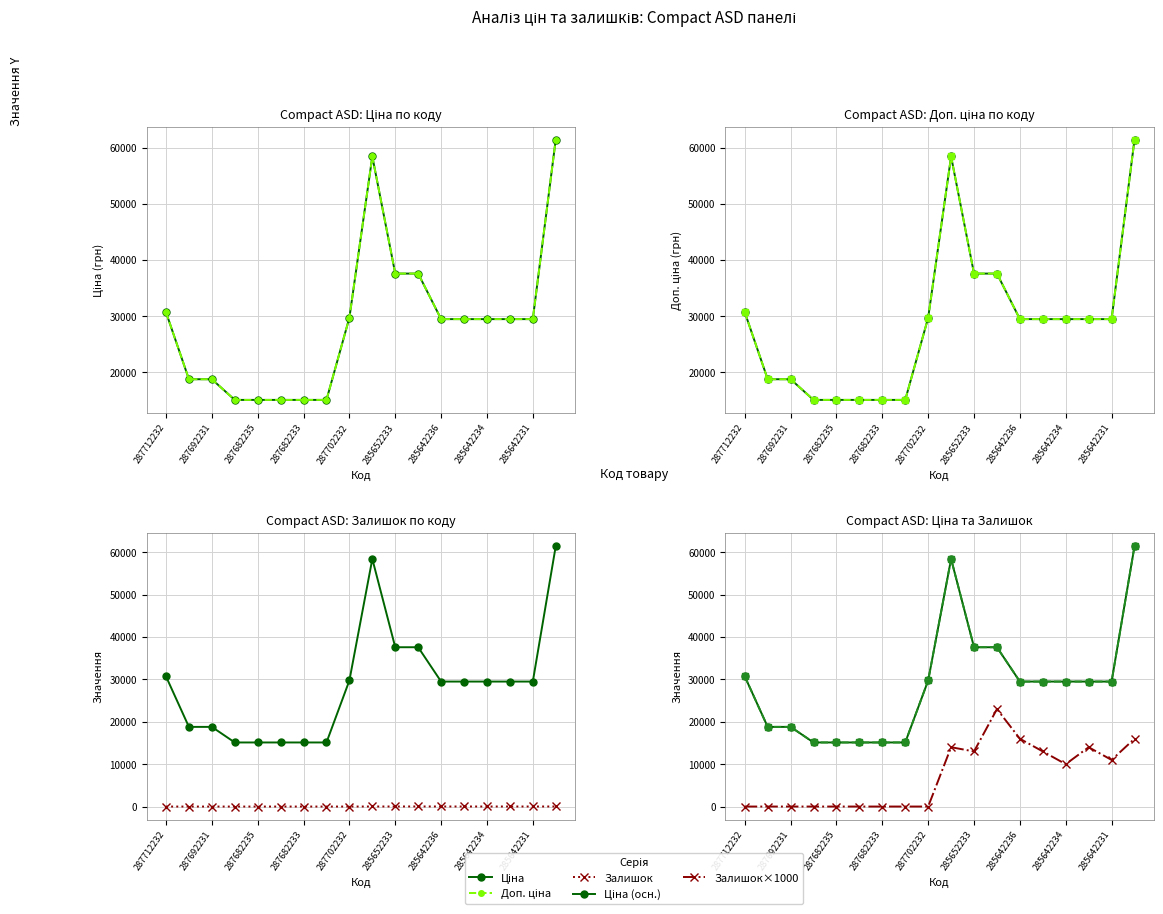

How many data points does each series have?

18